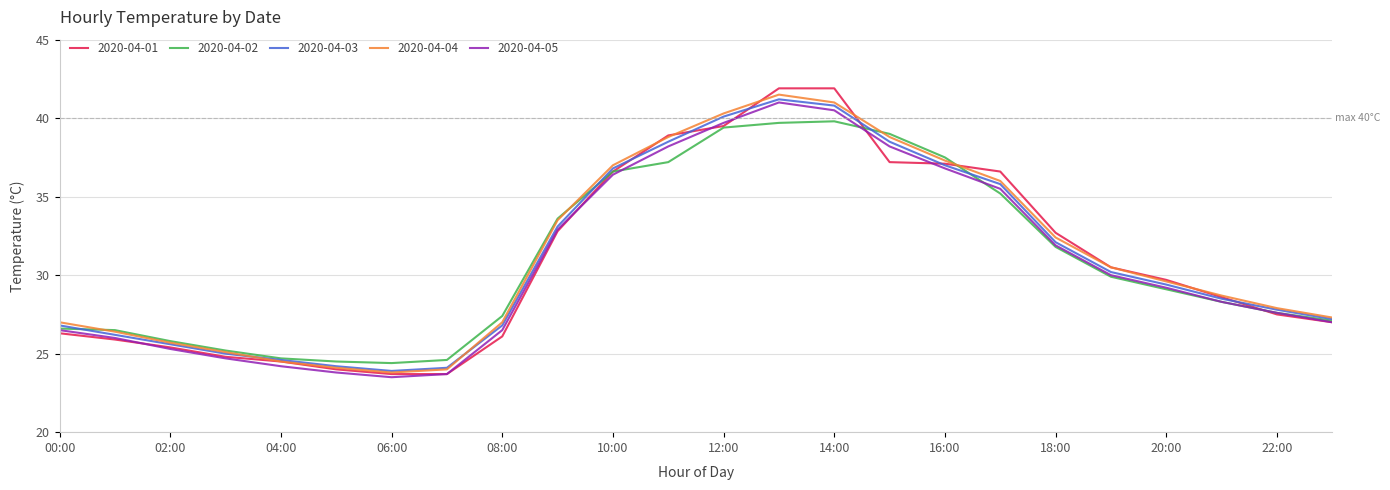

Does the chart display data point markers on the line(s)?

No